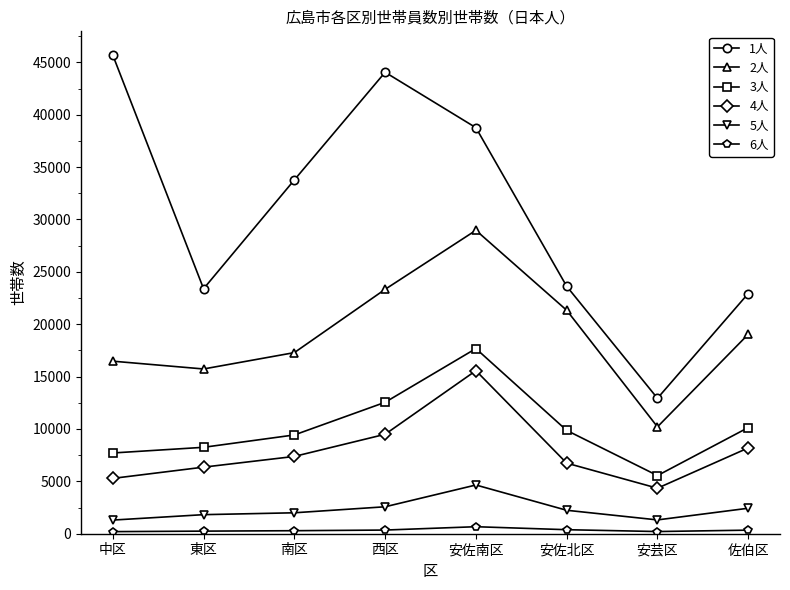

What is the highest value of the 5人 series?

4652